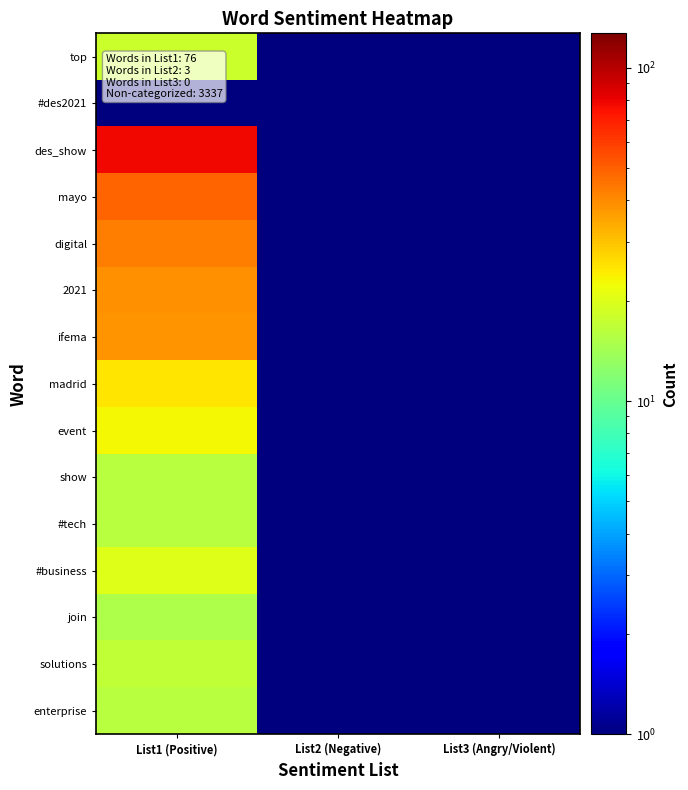

How many distinct data groups are displayed?

15